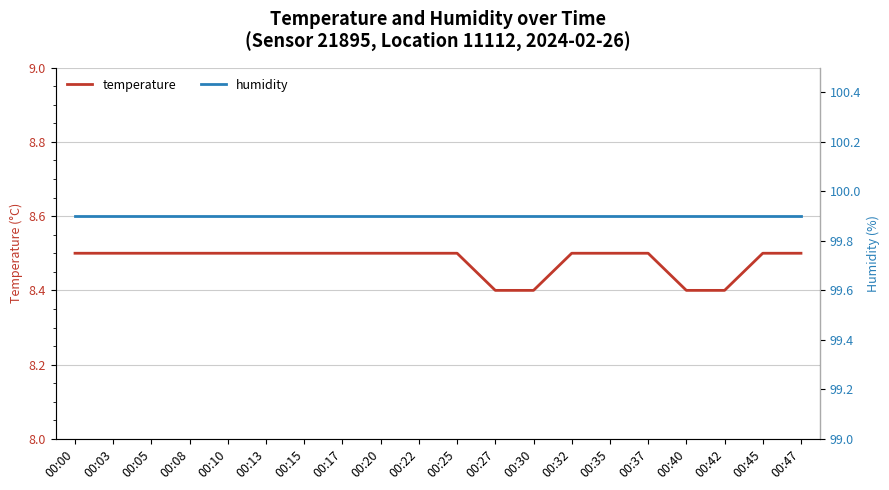

Is this an area chart (filled region under the line)?

No